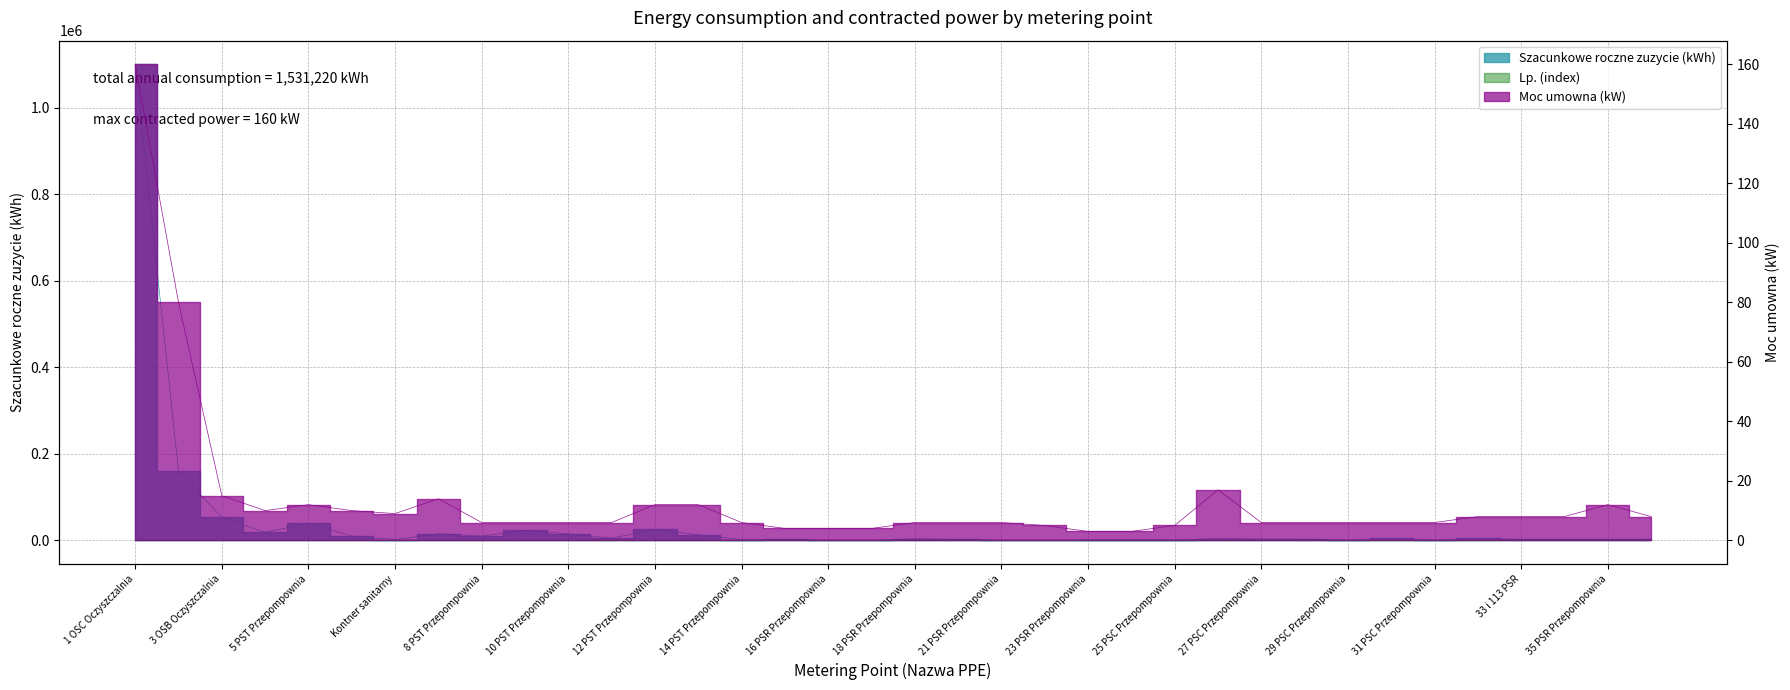

What is the spread (max minus min) of values at 21 PSR Przepompownia?

194